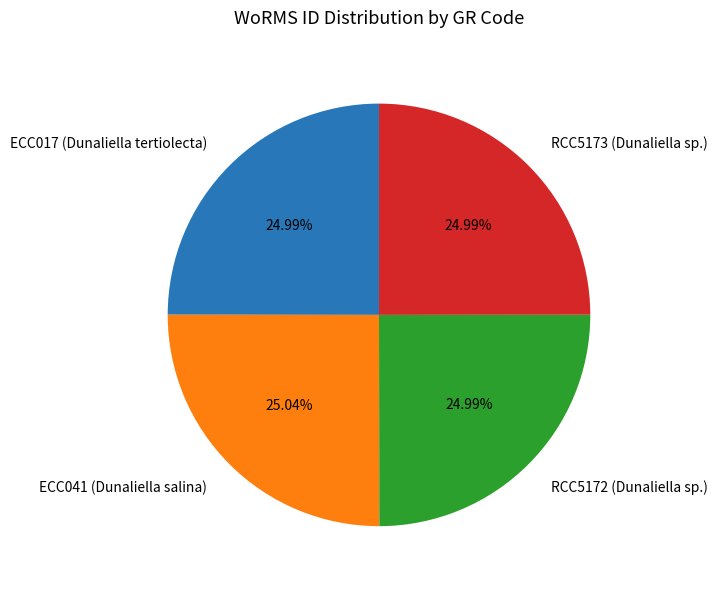

Combined, do ECC041 (Dunaliella salina) and RCC5172 (Dunaliella sp.) account for over 50%?

Yes